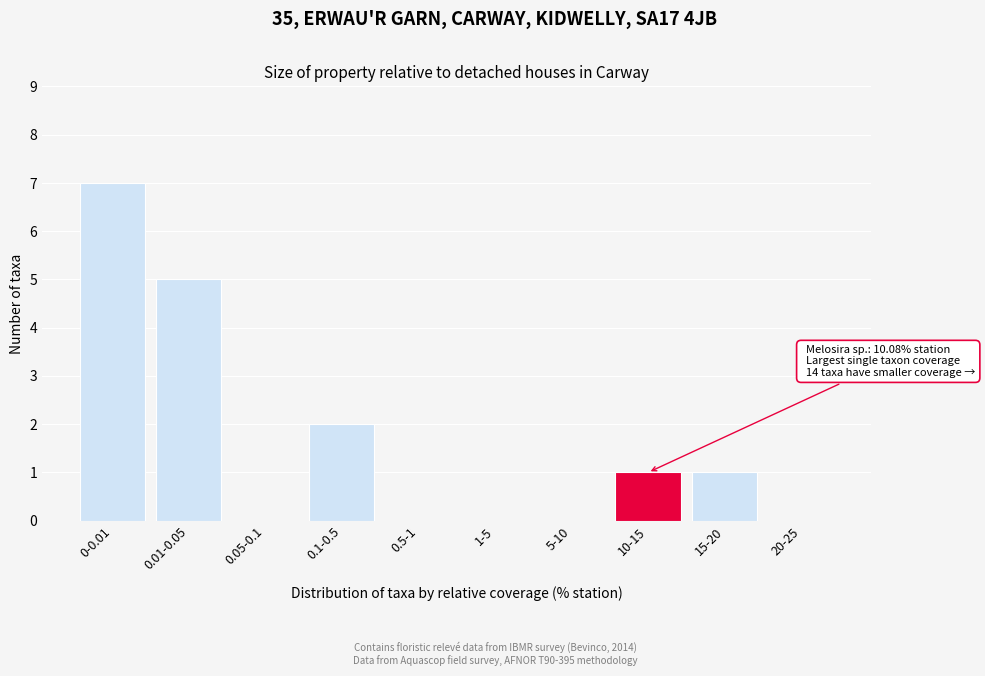

Reading left to right, list all the values displayed in this chart.

0-0.01=7	0.01-0.05=5	0.05-0.1=0	0.1-0.5=2	0.5-1=0	1-5=0	5-10=0	10-15=1	15-20=1	20-25=0